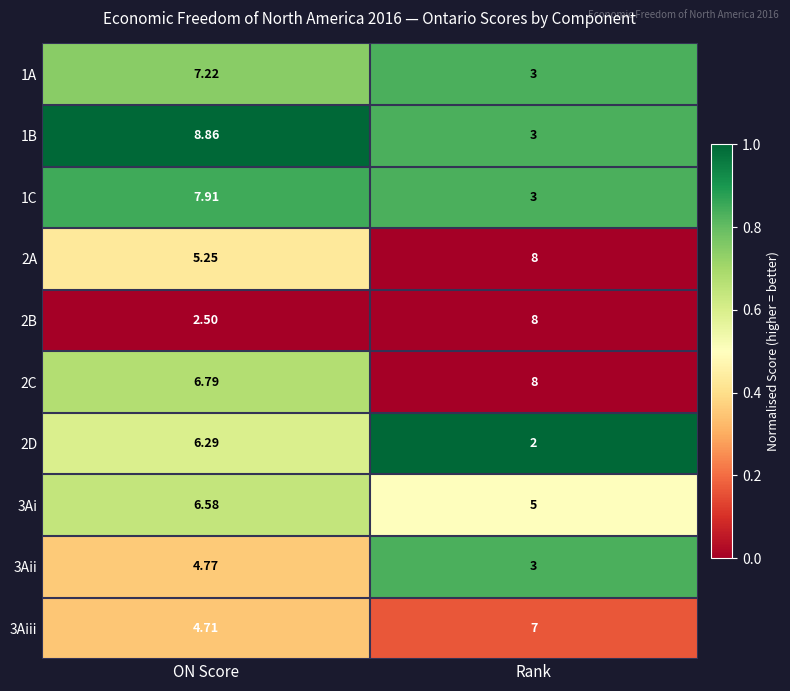

Which series changed the most between ON Score and Rank?

1B